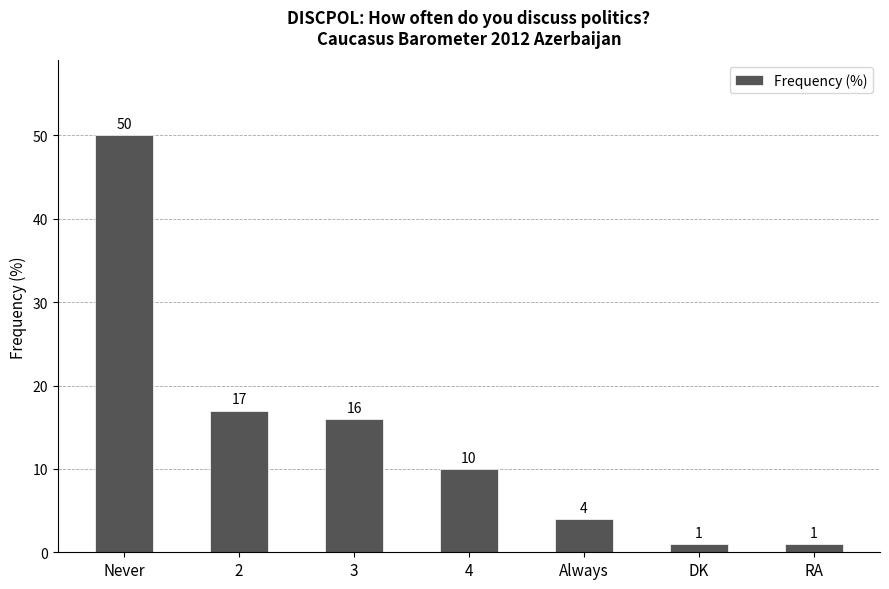

Between 4 and 3, which is larger?

3